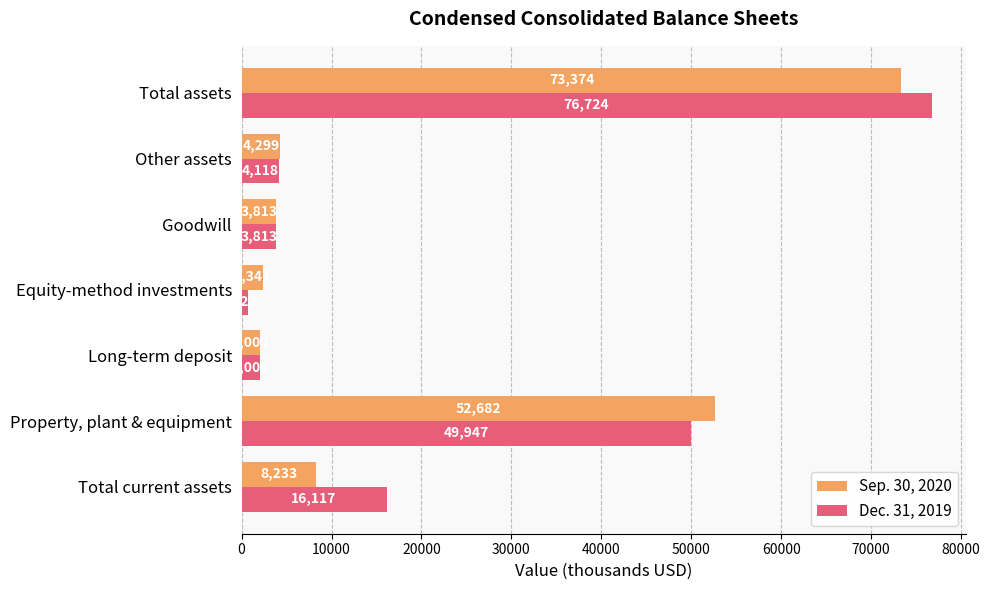

At which category is the sum across all series the highest?

Total assets